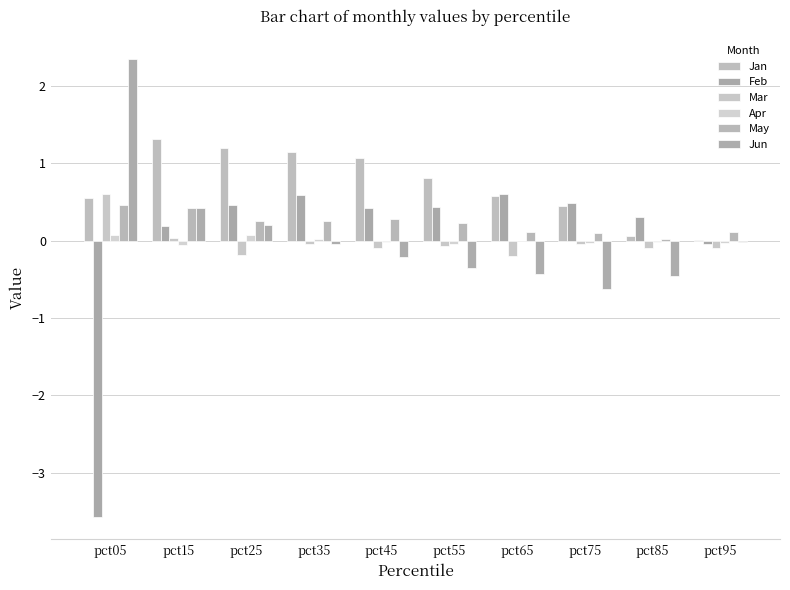

What is the spread (max minus min) of values at pct85?

0.8